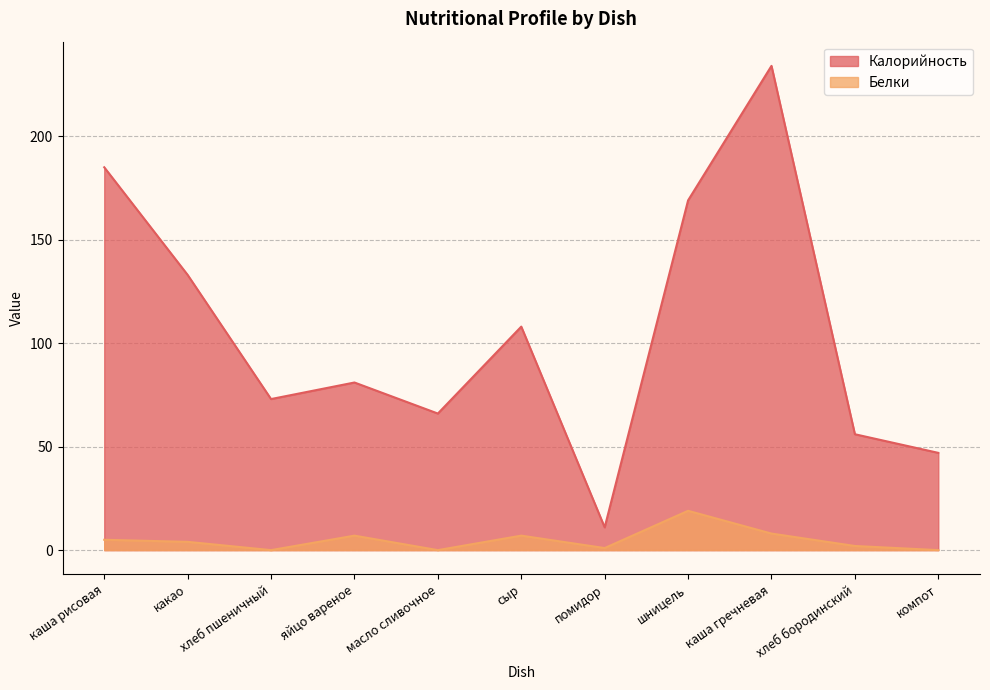

How many interior local peaks does the Калорийность series have?

3